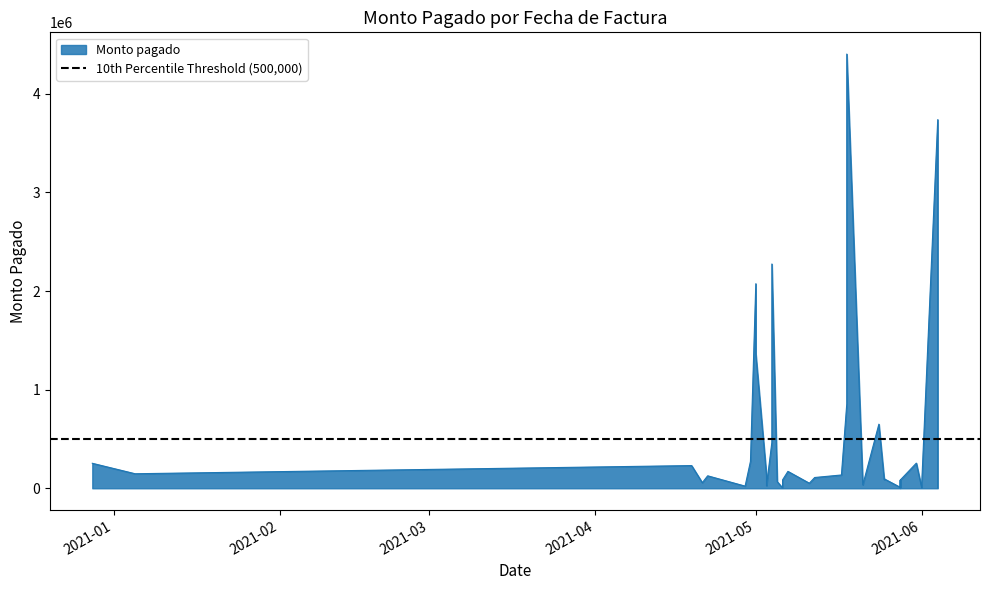

Rank the categories by value from highest to lowest.

2021-05-18, 2021-06-04, 2021-05-04, 2021-05-01, 2021-05-01, 2021-05-18, 2021-05-24, 2021-05-04, 2021-04-30, 2021-05-31, 2020-12-28, 2021-04-19, 2021-05-07, 2021-01-05, 2021-05-17, 2021-05-03, 2021-04-22, 2021-05-12, 2021-05-25, 2021-05-25, 2021-05-06, 2021-05-28, 2021-05-28, 2021-05-28, 2021-05-05, 2021-04-21, 2021-05-11, 2021-06-01, 2021-05-21, 2021-05-03, 2021-05-03, 2021-04-29, 2021-05-28, 2021-06-04, 2021-06-01, 2021-05-06, 2021-05-28